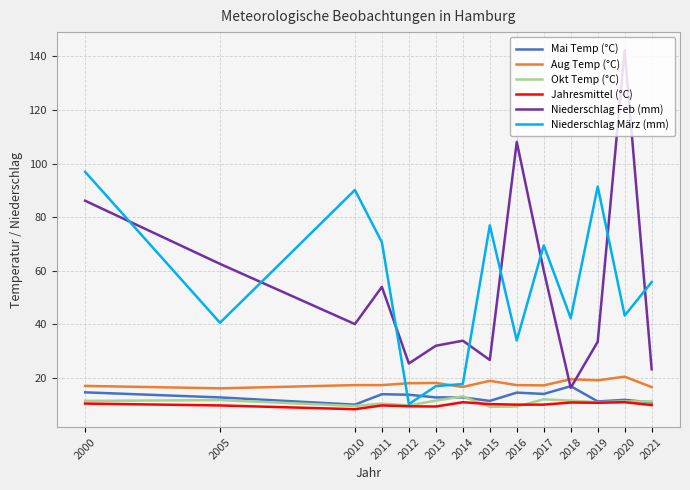

What is the sum of the Jahresmittel (°C) values at 2018 and 2012?

20.0